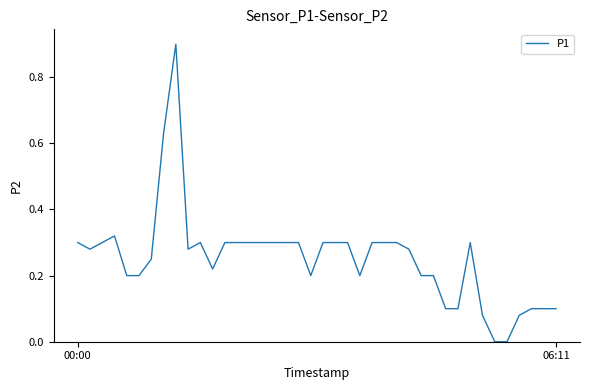

What is the difference between the maximum and minimum values?

0.9